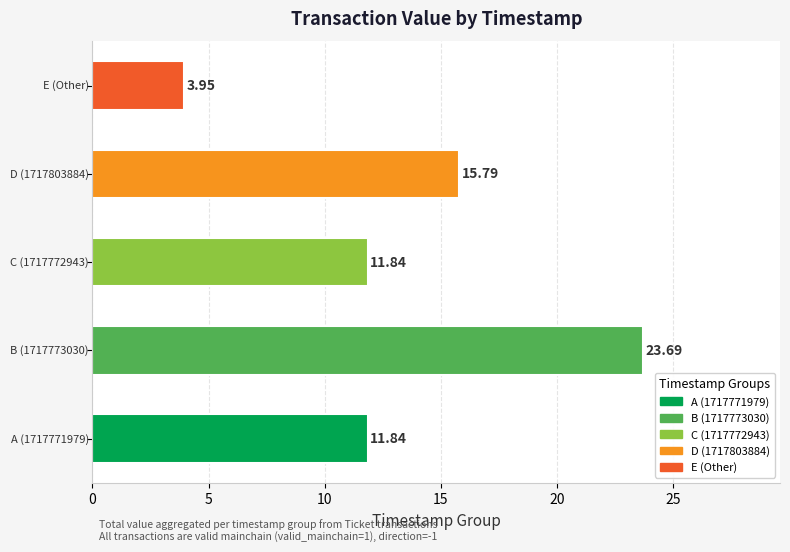

What is the sum of all values?

67.1